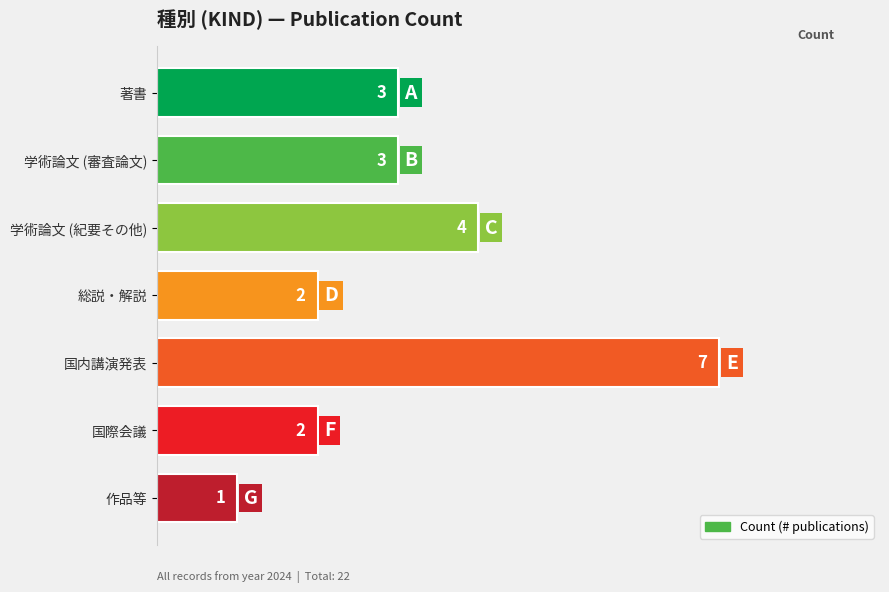

What is the change in value from 国内講演発表 to 国際会議?

-5